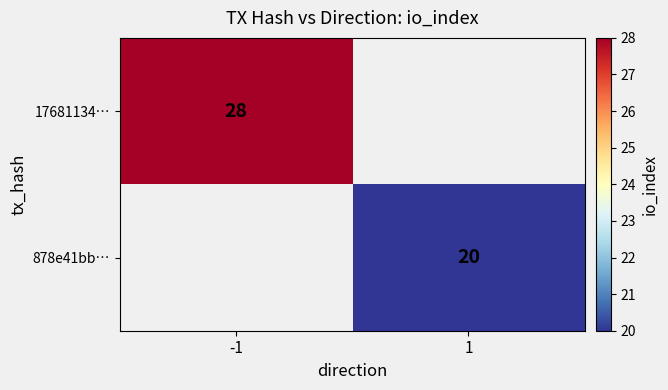

Is the value of 878e41bb… at 1 greater than the value of 17681134… at -1?

No